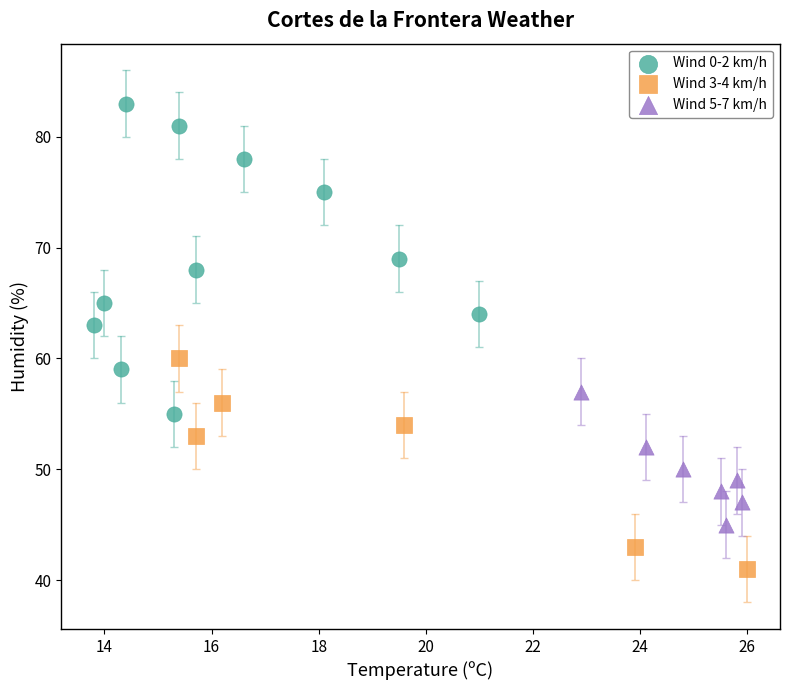

Which series reaches the maximum Y coordinate?

Wind 0-2 km/h